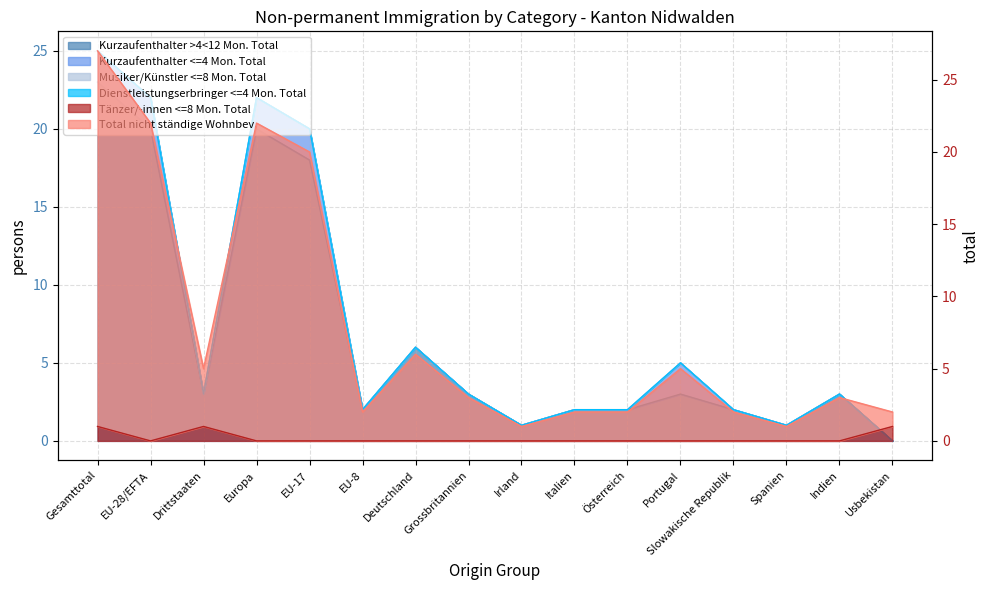

Reading left to right, what are all the values shown in this chart?

Kurzaufenthalter >4<12 Mon. Total: 23	20	3	20	18	2	6	3	1	2	2	3	2	1	3	0
Tänzer/-innen <=8 Mon. Total: 1	0	1	0	0	0	0	0	0	0	0	0	0	0	0	1
Total nicht ständige Wohnbev.: 27	22	5	22	20	2	6	3	1	2	2	5	2	1	3	2